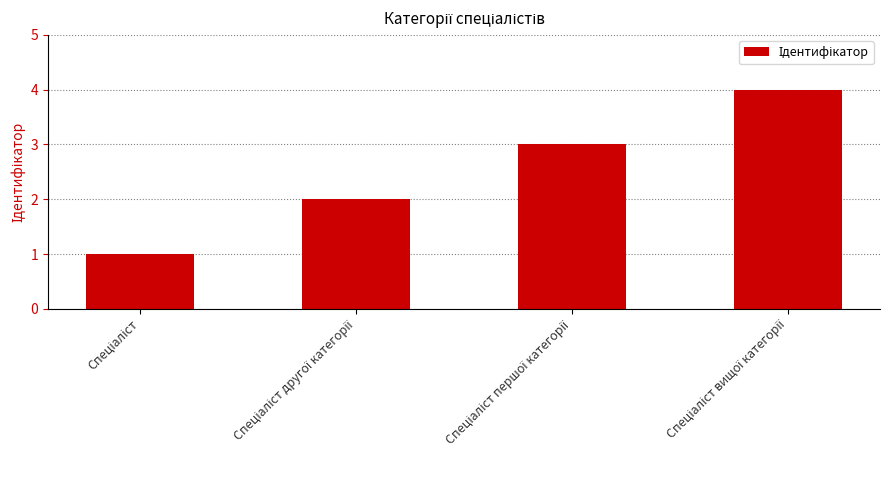

What is the maximum value shown in the chart?

4